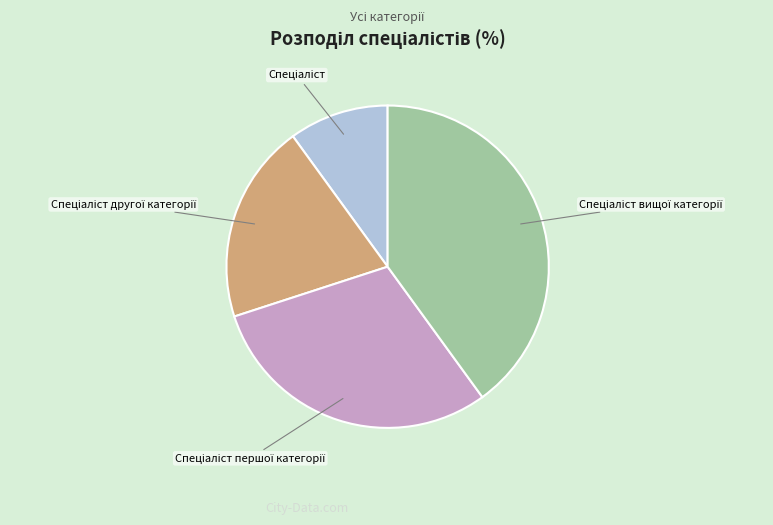

Does any single category account for the majority?

No